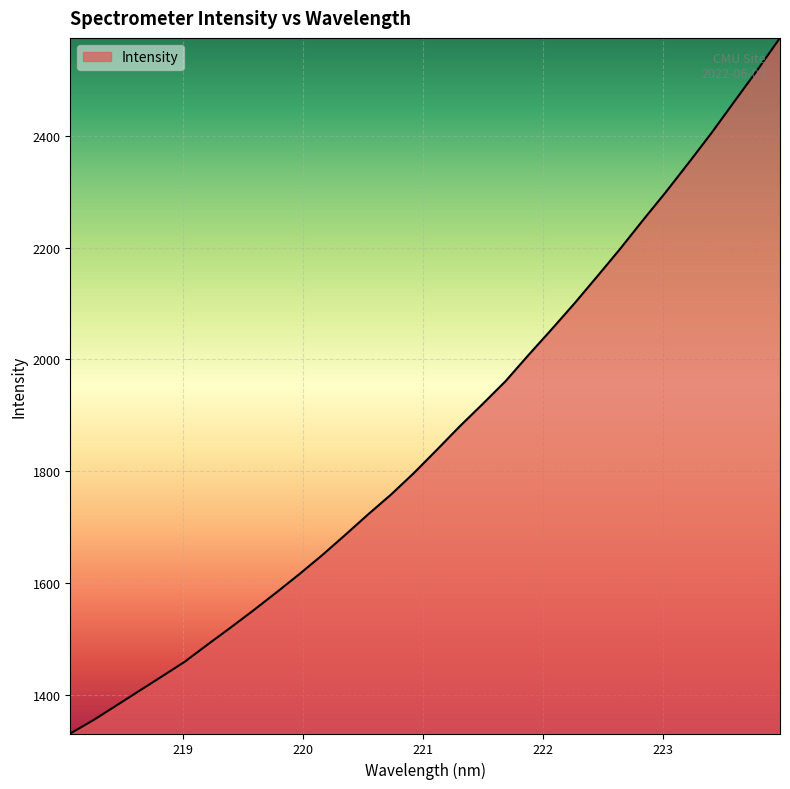

What is the average value?

1865.5